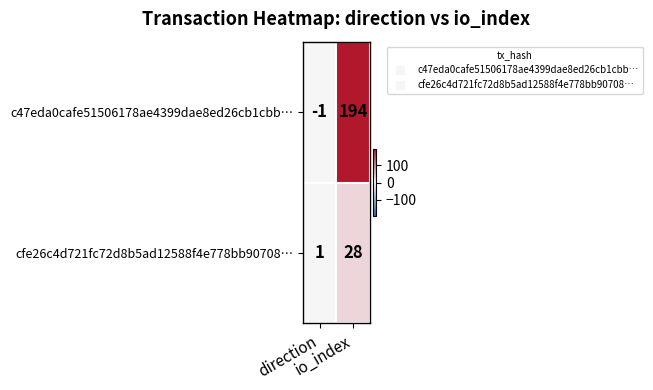

At direction, list the series in order from largest to smallest.

cfe26c4d721fc72d8b5ad12588f4e778bb90708…, c47eda0cafe51506178ae4399dae8ed26cb1cbb…